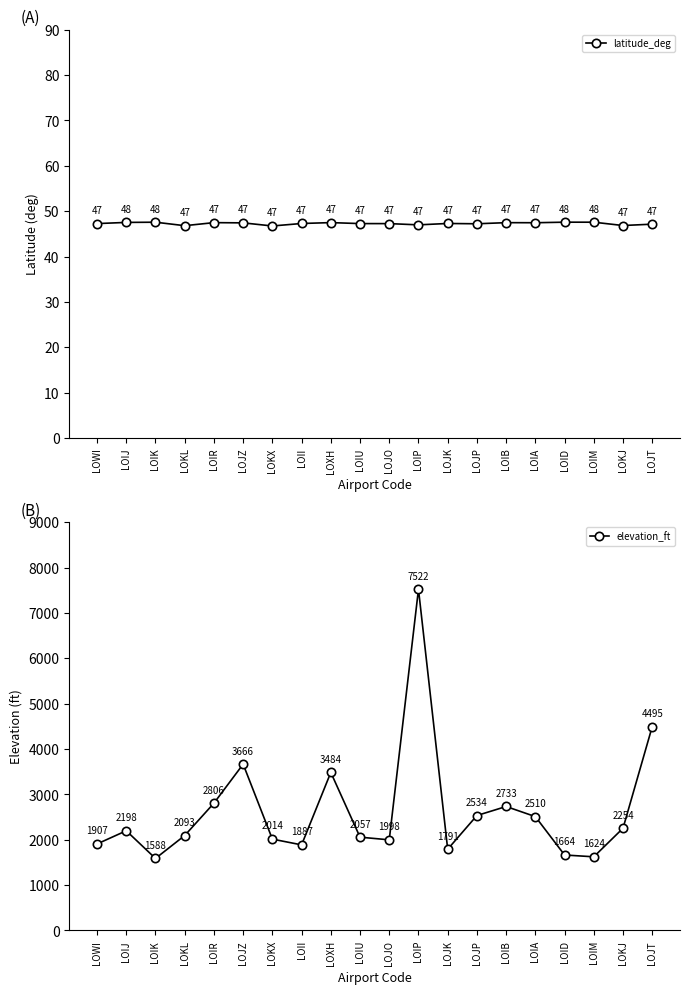

Does the chart display data point markers on the line(s)?

Yes